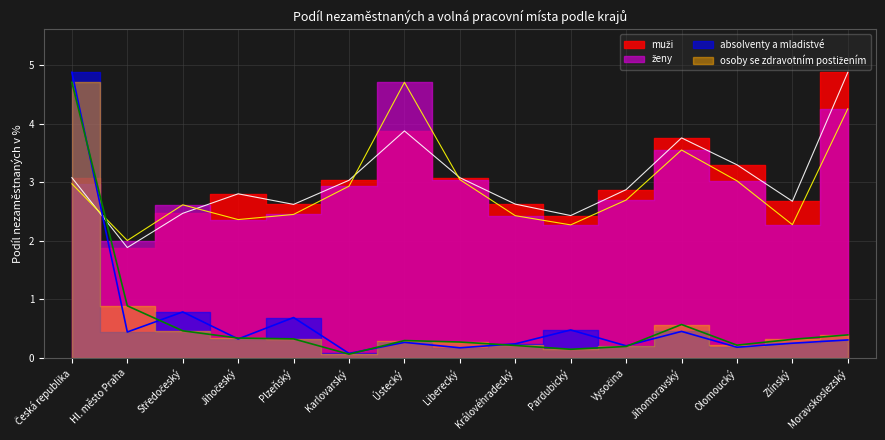

What is the average value of the muži series?

3.0